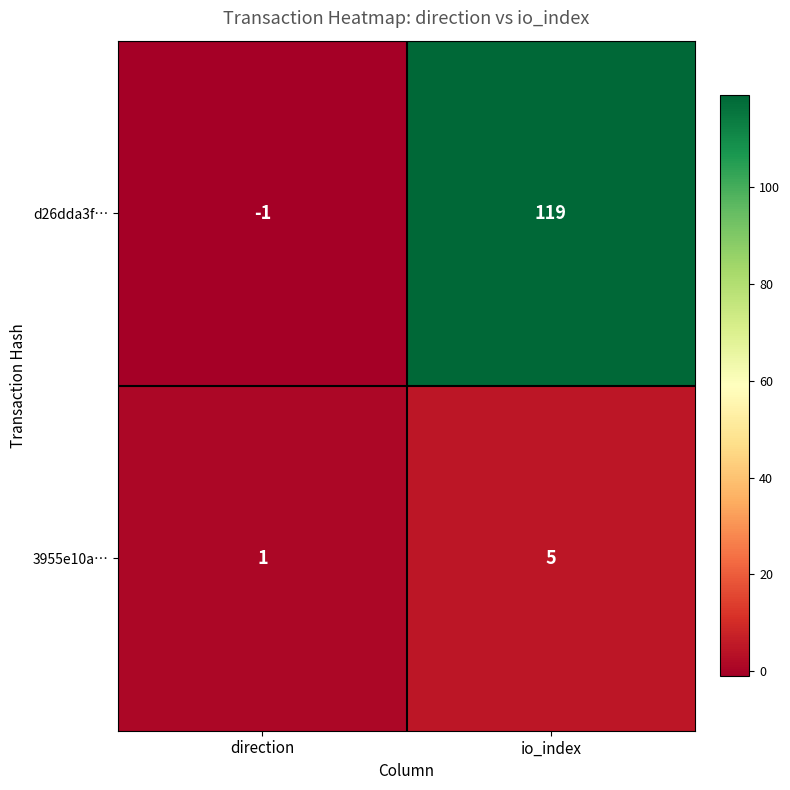

Which series has the largest total across all categories?

d26dda3f…